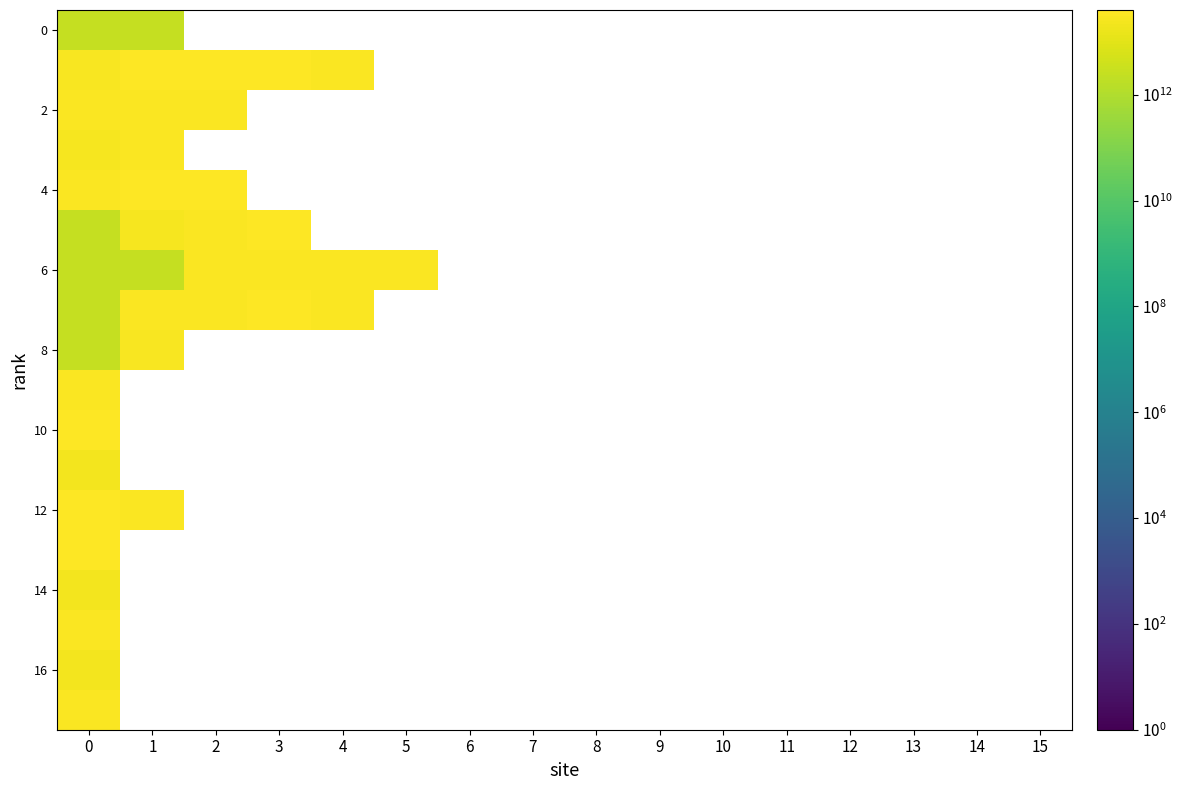

What is the smallest value displayed?

2557009400018.0